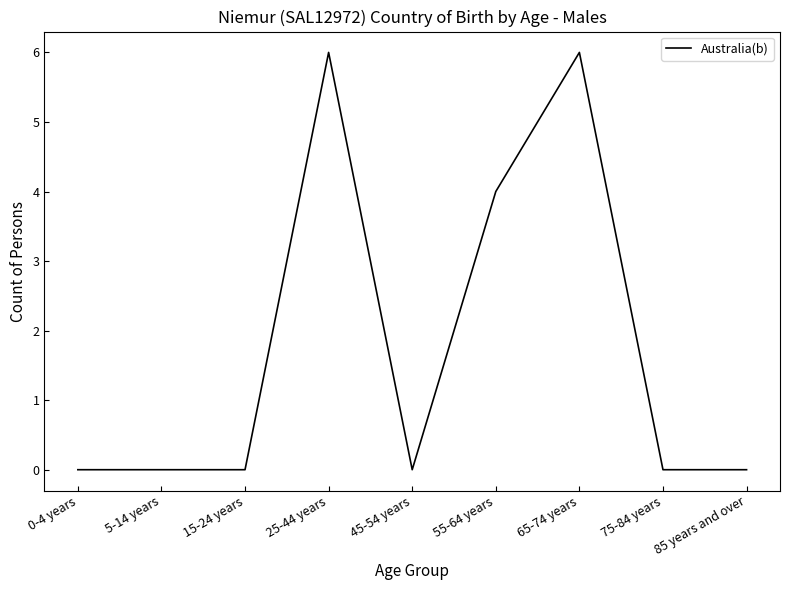

Reading left to right, extract all data points from this chart.

0	0	0	6	0	4	6	0	0